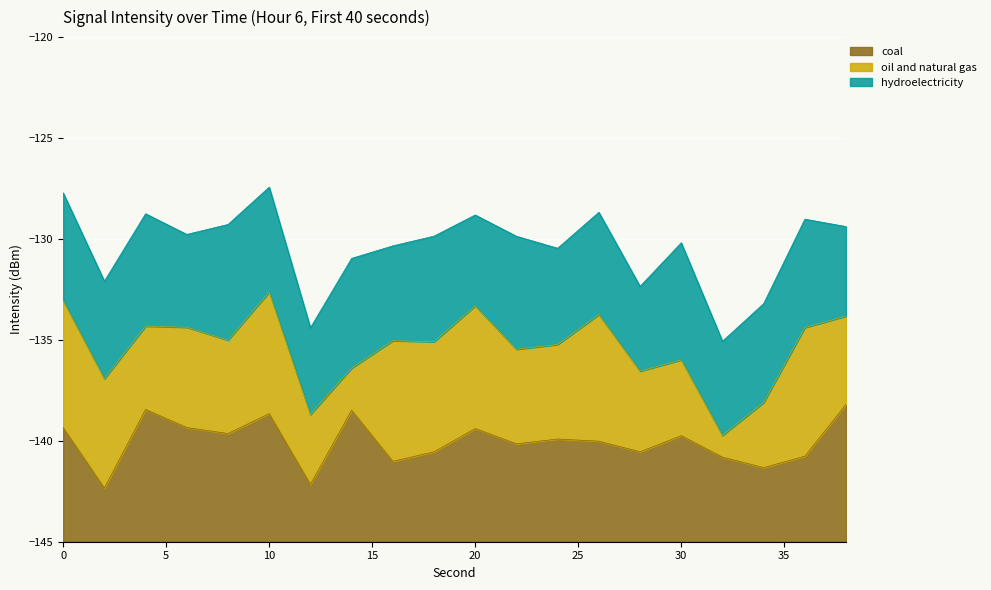

What is the maximum value for coal?

6.8